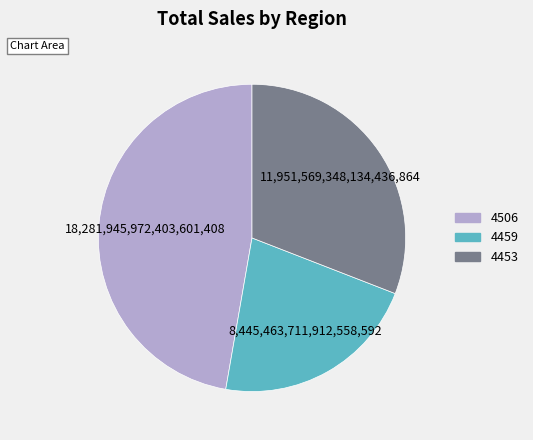

How many slices are in this pie chart?

3